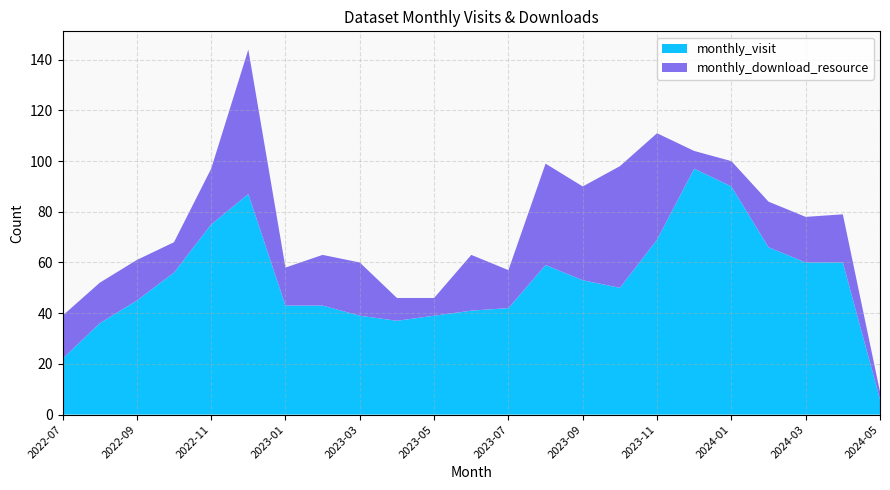

Reading left to right, what are all the values shown in this chart?

monthly_visit: 2022-07=22	2022-08=36	2022-09=45	2022-10=56	2022-11=75	2022-12=87	2023-01=43	2023-02=43	2023-03=39	2023-04=37	2023-05=39	2023-06=41	2023-07=42	2023-08=59	2023-09=53	2023-10=50	2023-11=69	2023-12=97	2024-01=90	2024-02=66	2024-03=60	2024-04=60	2024-05=6
monthly_download_resource: 2022-07=17	2022-08=16	2022-09=16	2022-10=12	2022-11=22	2022-12=57	2023-01=15	2023-02=20	2023-03=21	2023-04=9	2023-05=7	2023-06=22	2023-07=15	2023-08=40	2023-09=37	2023-10=48	2023-11=42	2023-12=7	2024-01=10	2024-02=18	2024-03=18	2024-04=19	2024-05=3